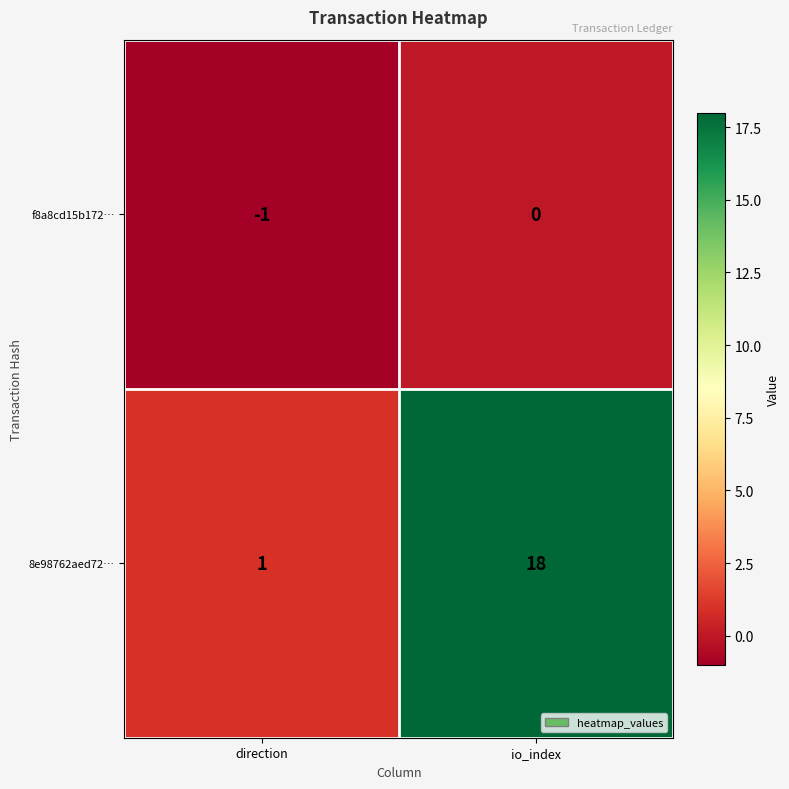

The 8e98762aed72… series shows 18 at io_index. True or false?

True